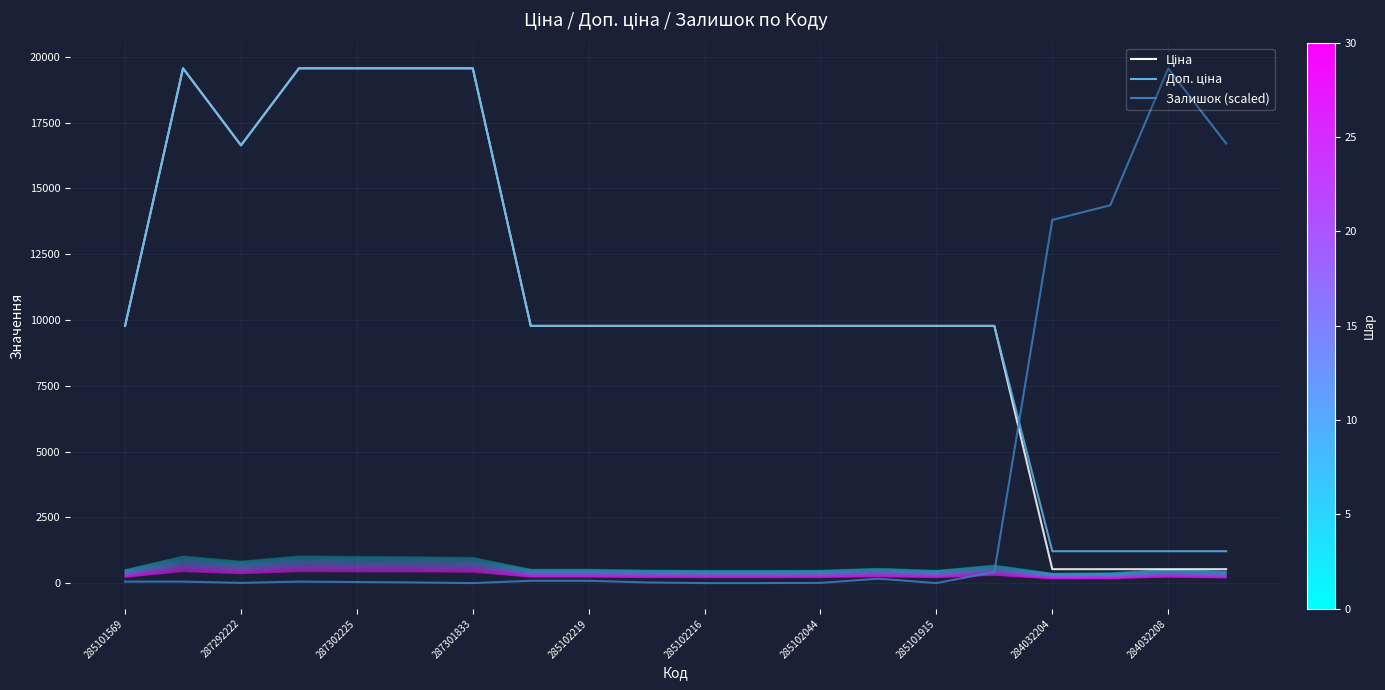

How many interior local valleys does the Ціна series have?

1